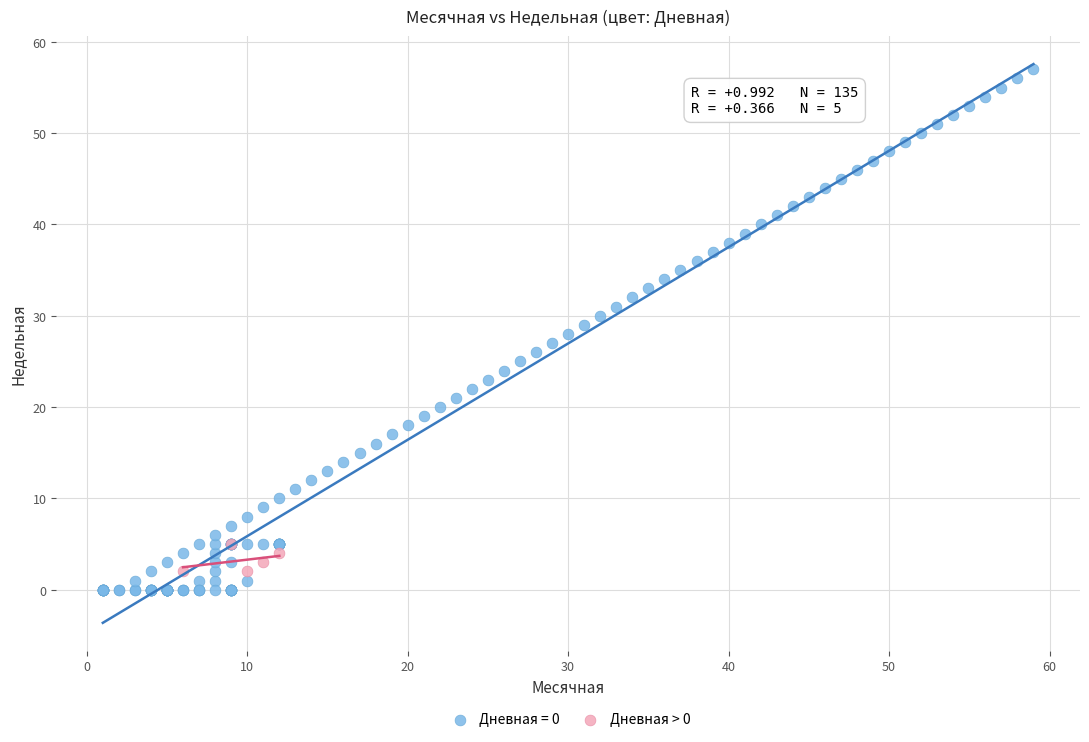

Which series has the largest Y range (max minus min)?

Дневная = 0